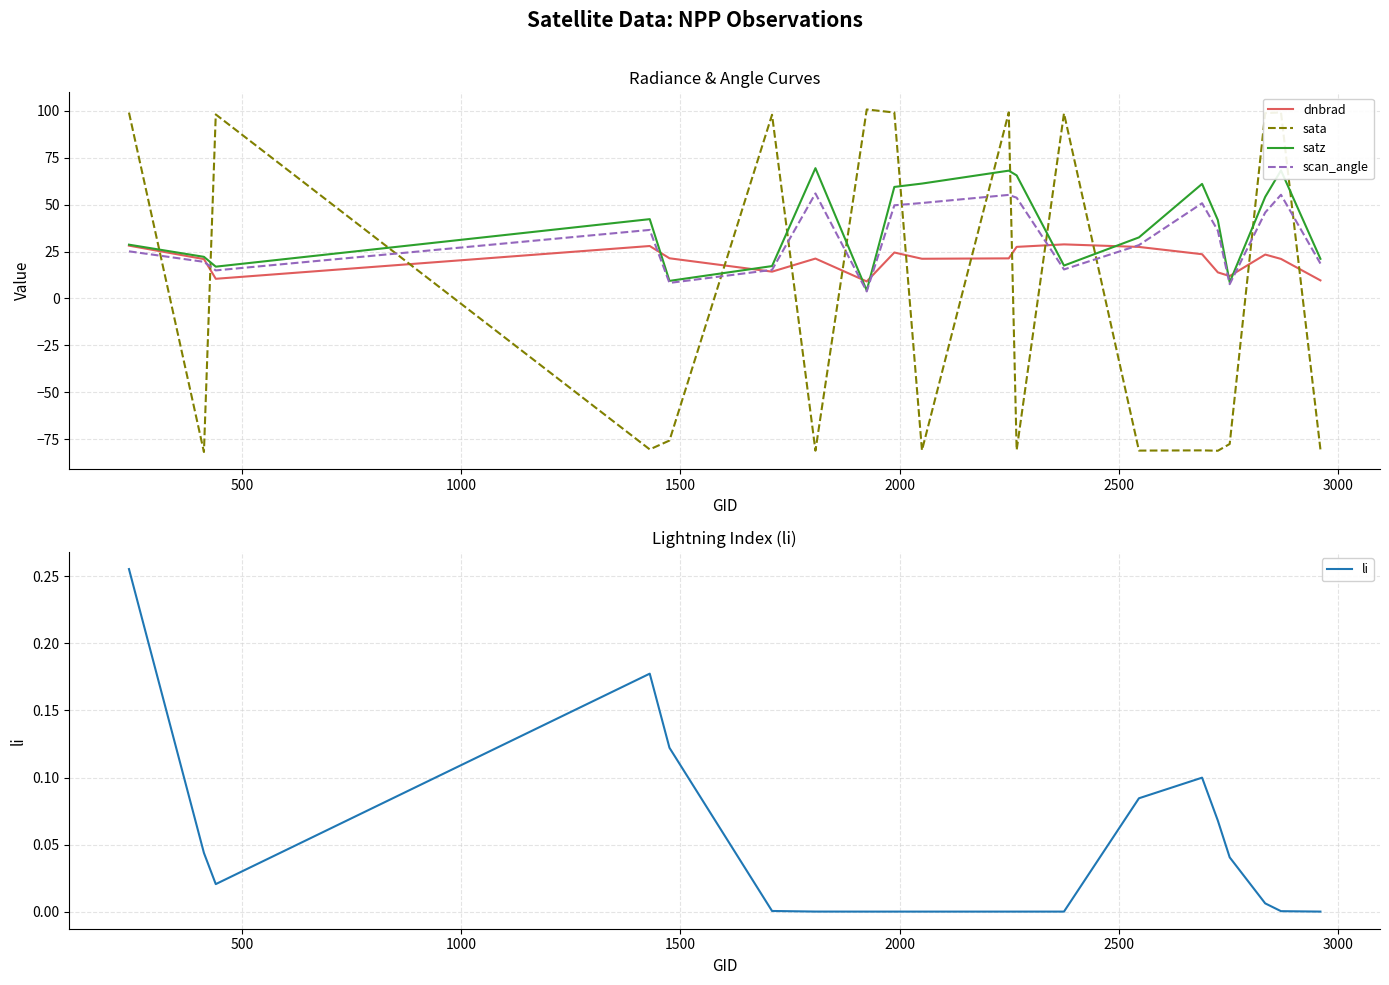

True or false: satz and li cross at least once.

False